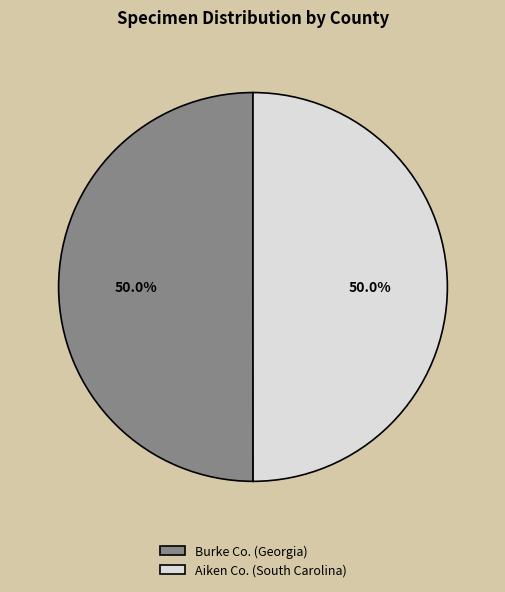

To the nearest percent, what portion does Burke Co. (Georgia) represent?

50%